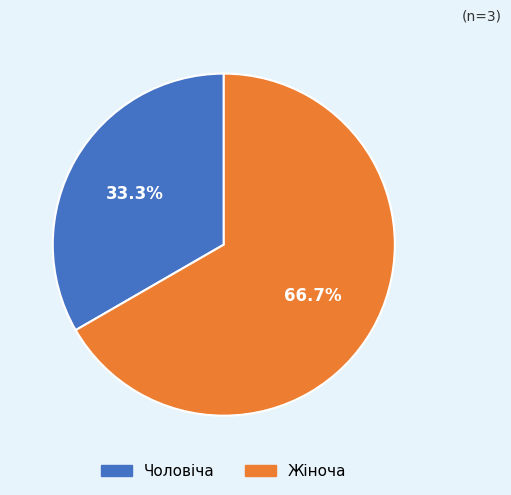

Count the number of slices in the pie.

2